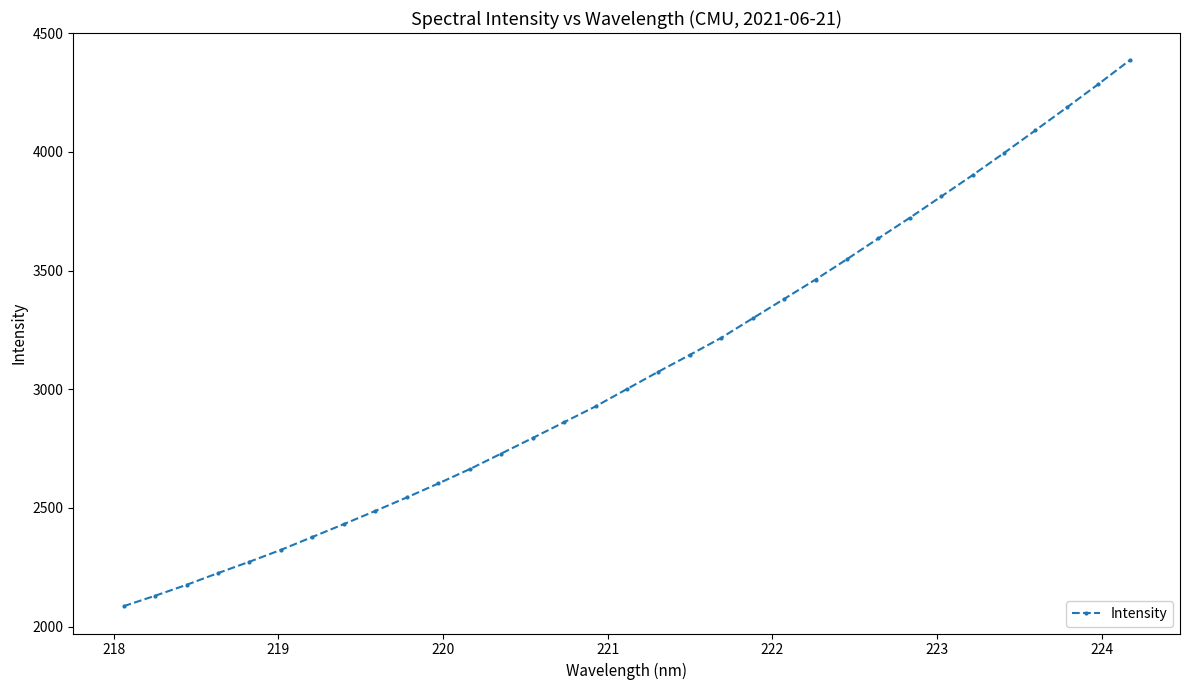

How many series are shown in this chart?

1